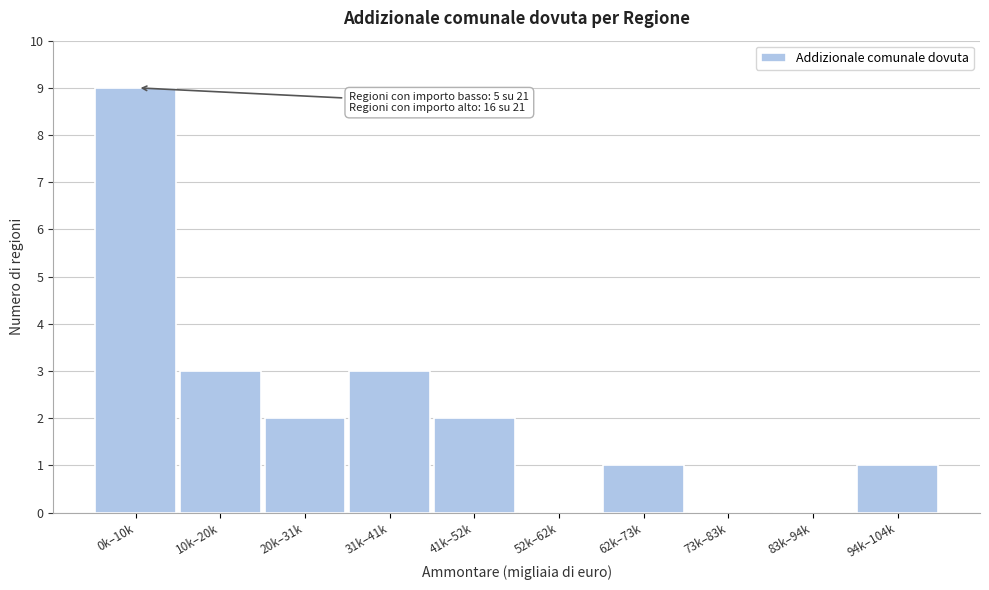

Reading right to left, what are all the values shown in this chart?

94k–104k=1	83k–94k=0	73k–83k=0	62k–73k=1	52k–62k=0	41k–52k=2	31k–41k=3	20k–31k=2	10k–20k=3	0k–10k=9